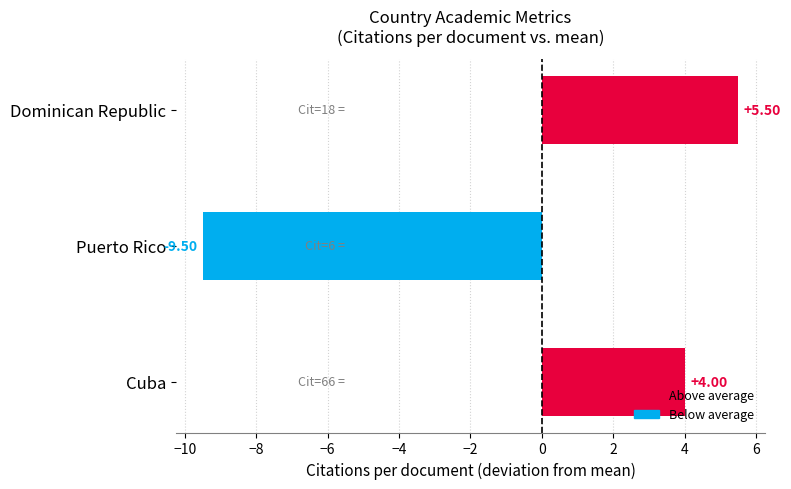

Count the number of data series in this chart.

1